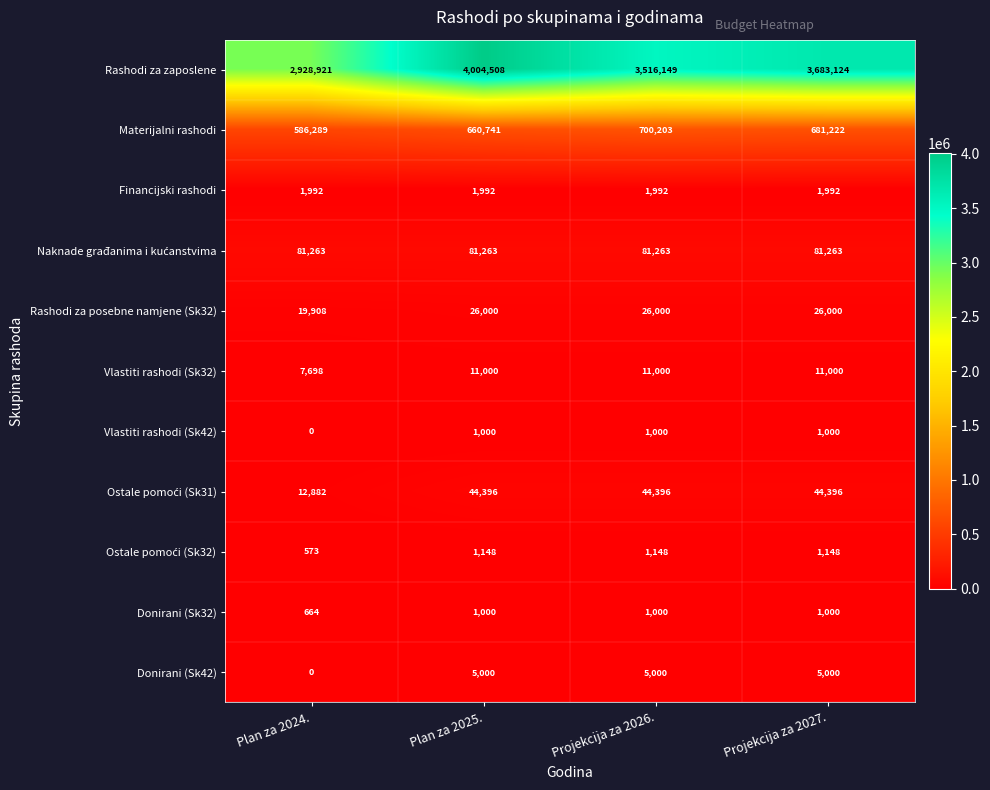

At which label is Vlastiti rashodi (Sk32) closest to 9349?

Plan za 2024.